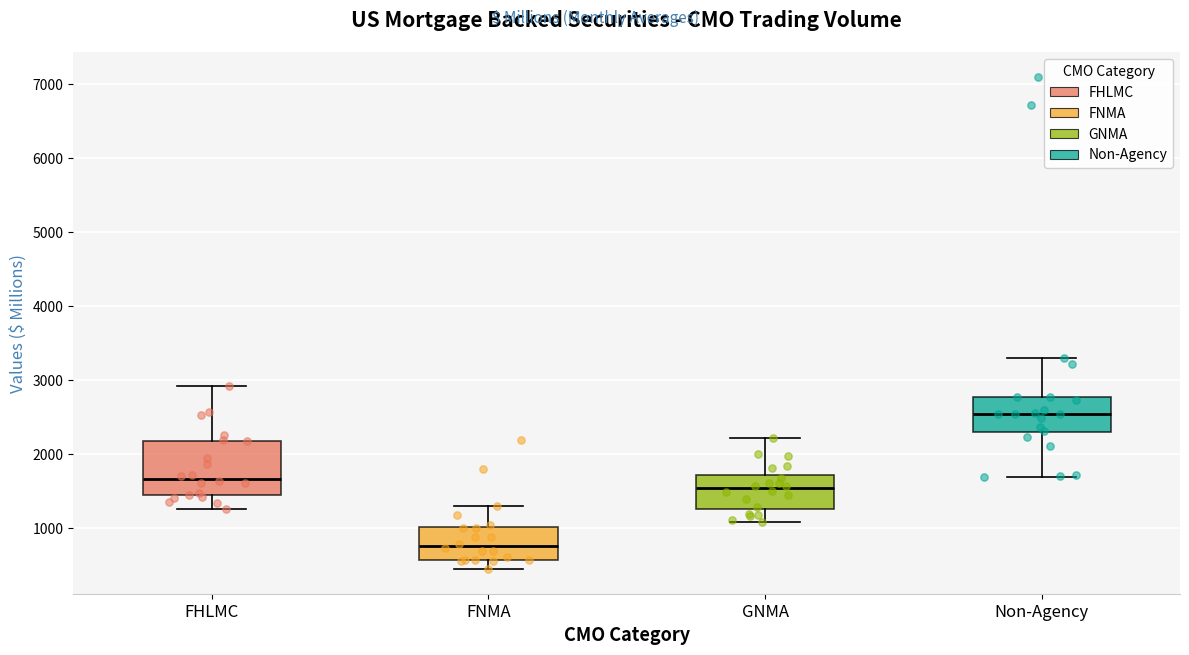

Which box has the lowest median line?

FNMA